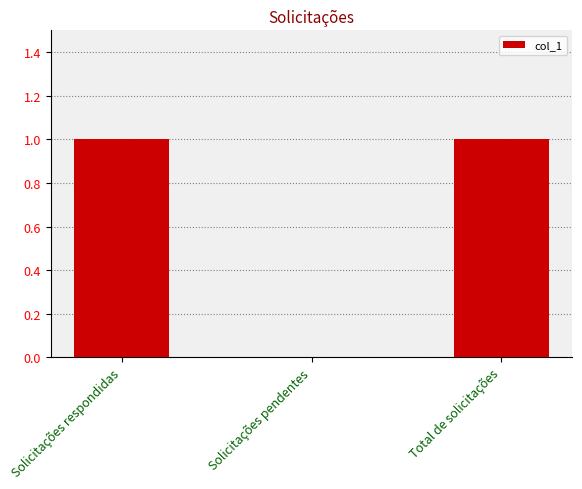

The value at Total de solicitações is 1. True or false?

True